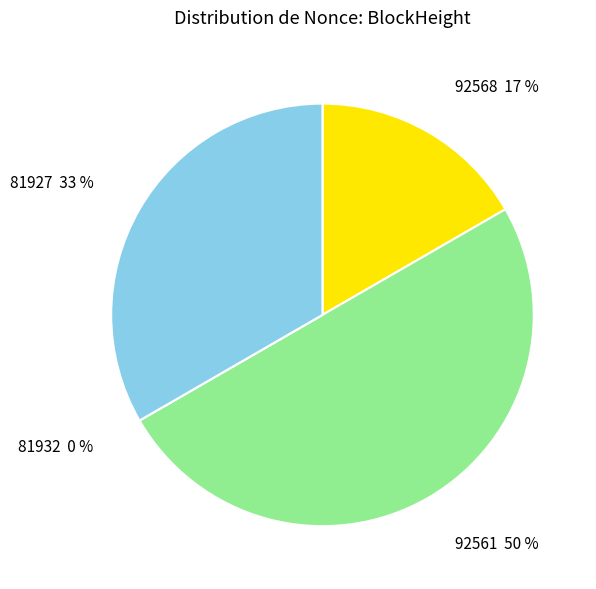

How many segments does this pie chart have?

4